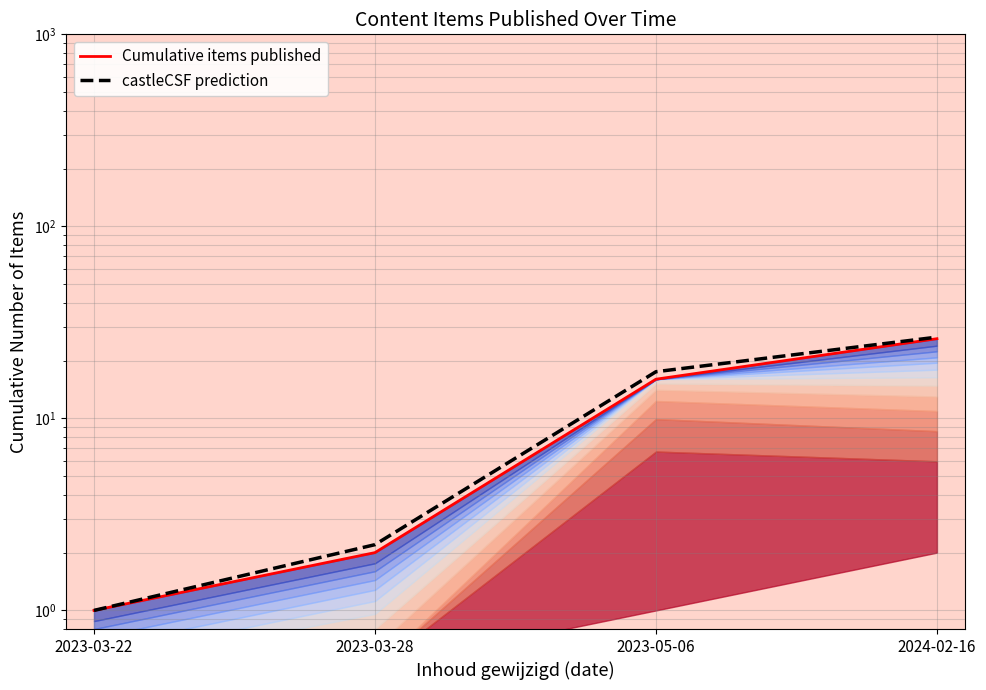

List the series in order of their peak value, lowest first.

Cumulative items published, castleCSF prediction